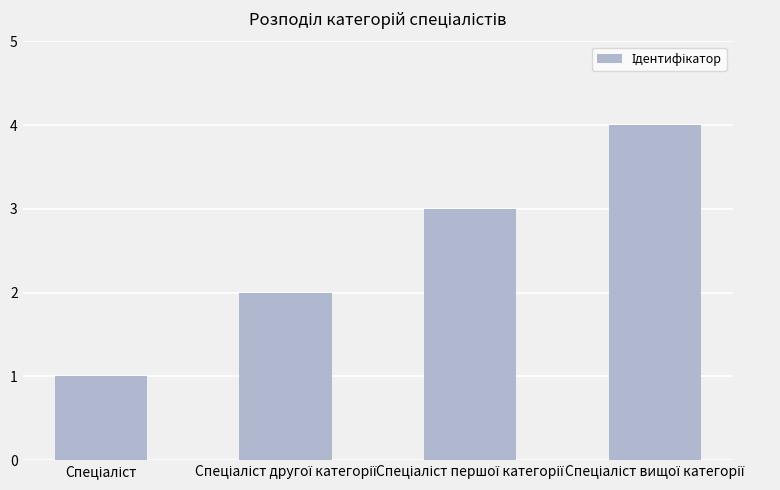

What is the greatest value displayed?

4